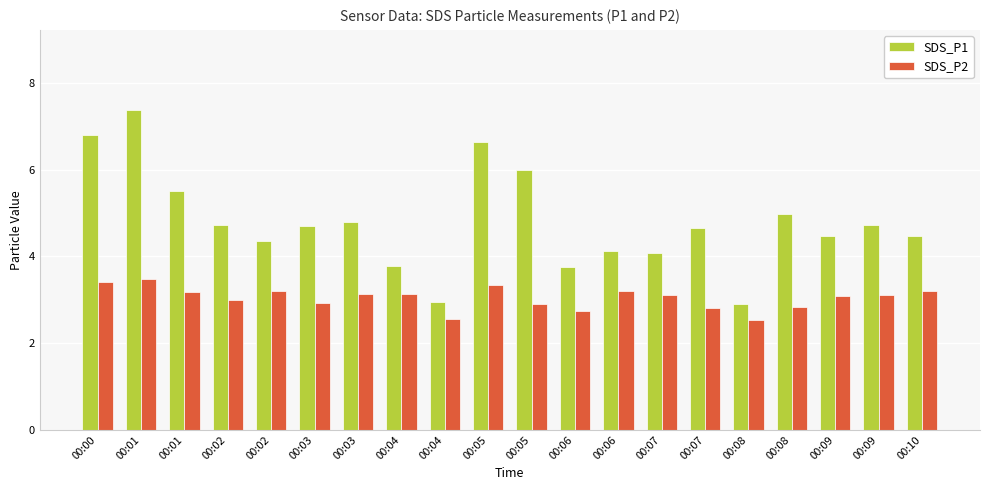

True or false: SDS_P2 has a value of 3.4 at 00:05.

True